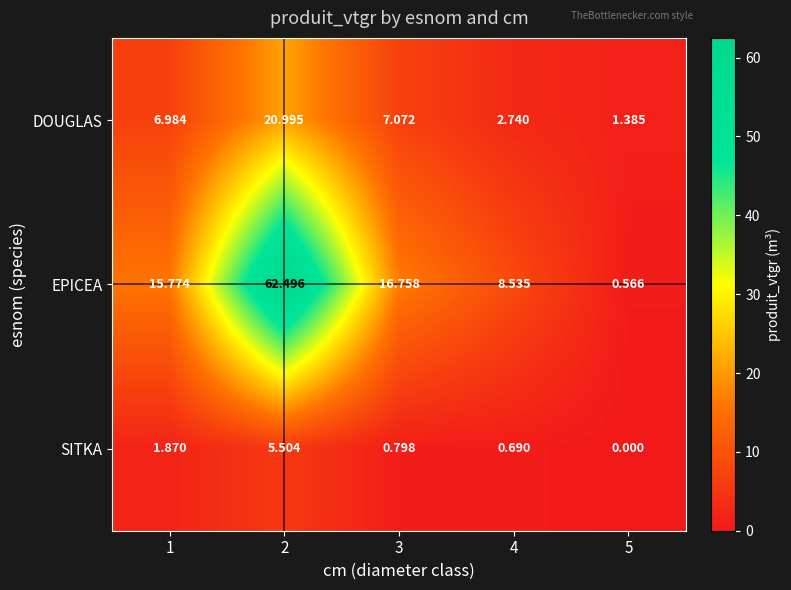

Which series has the largest total across all categories?

EPICEA